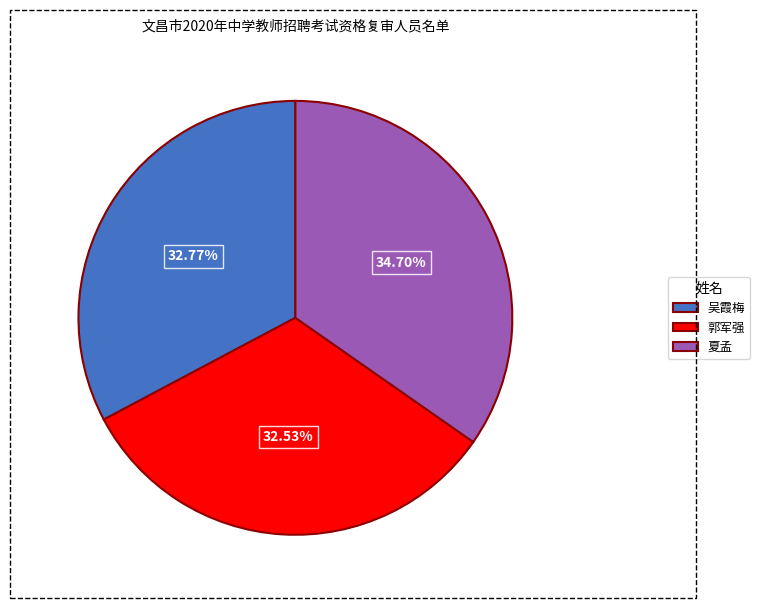

How many segments does this pie chart have?

3